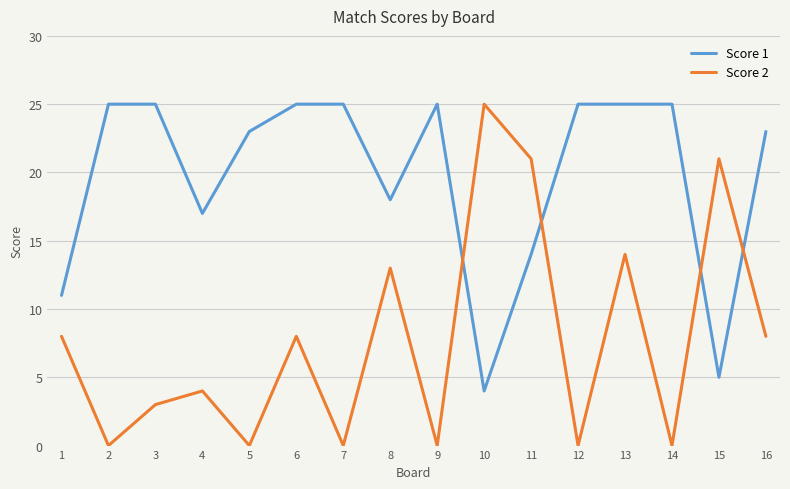

How many lines are shown in the chart?

2